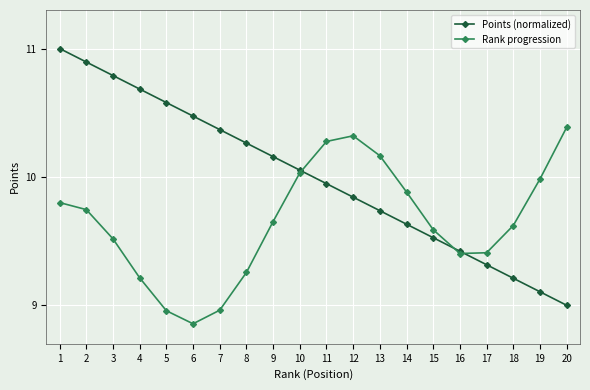

List the series in order of their peak value, highest first.

Points (normalized), Rank progression